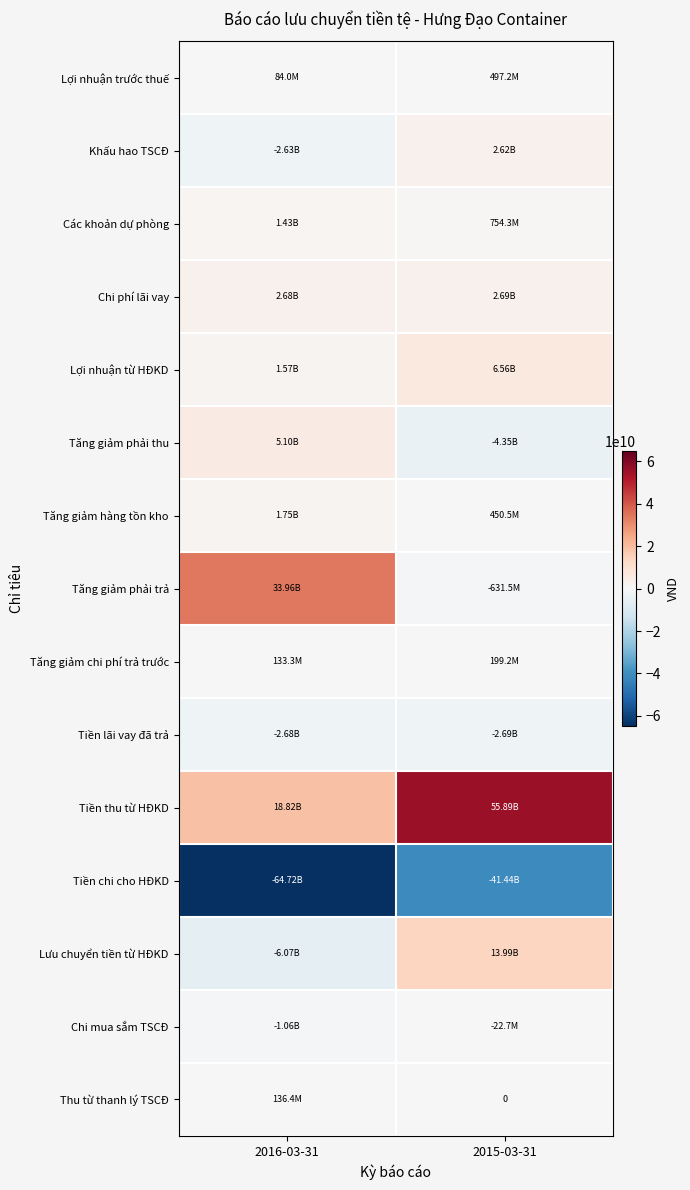

Count the number of categories in the chart.

2